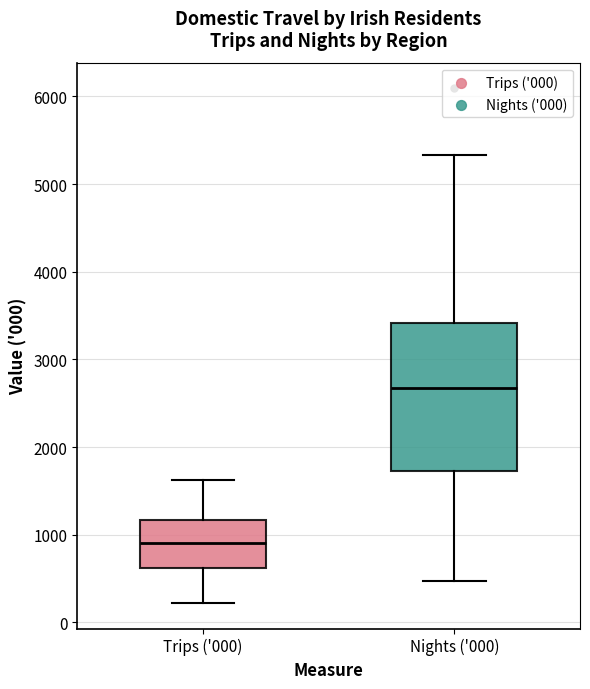

Where does the lower whisker of the box for Trips ('000) end on the y-axis? The values are not printed on the chart, so give them approximately, as read against the axis.

200